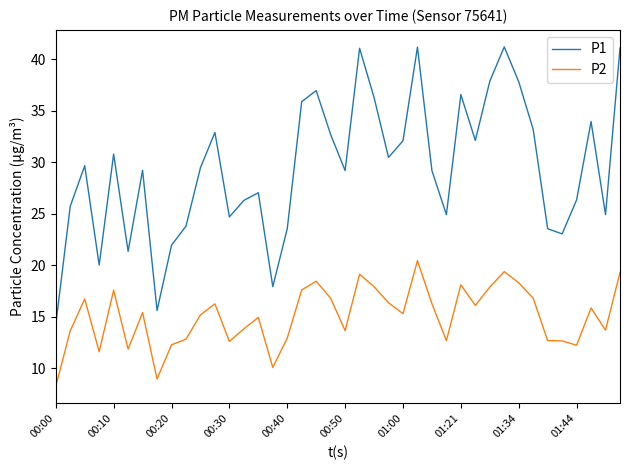

What is the smallest value displayed?

8.2